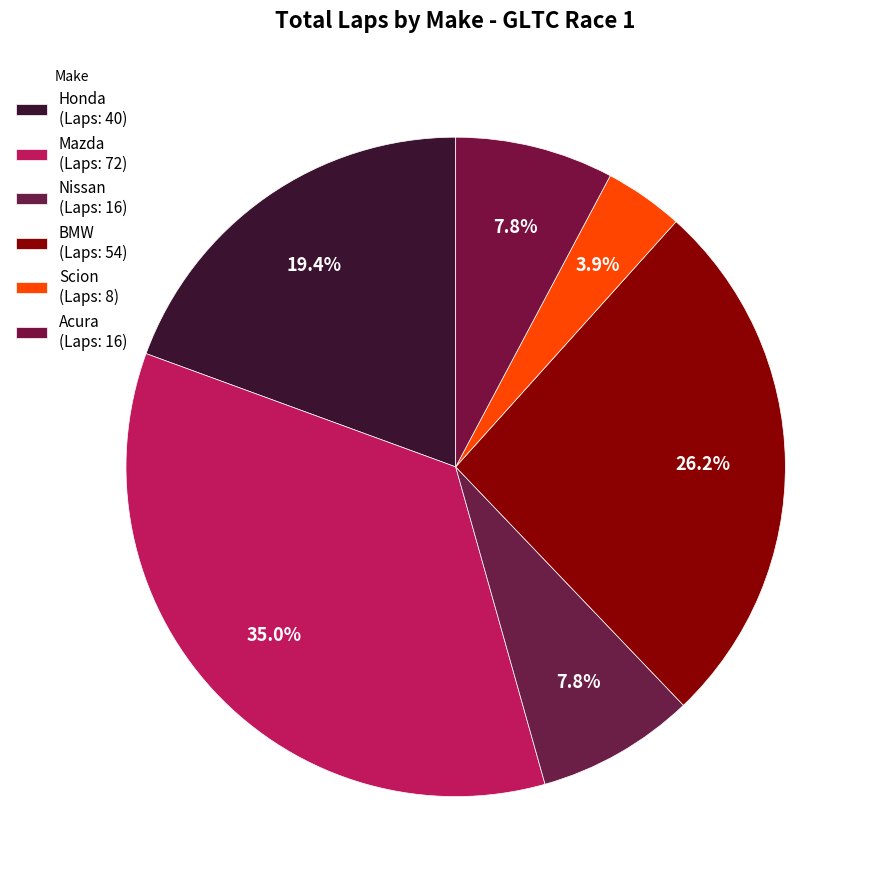

To the nearest percent, what is the average slice percentage?

17%